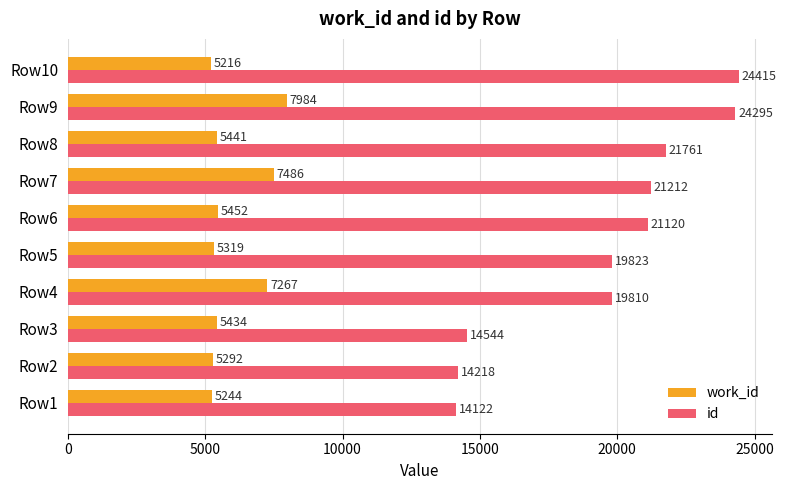

At Row10, list the series in order from largest to smallest.

id, work_id